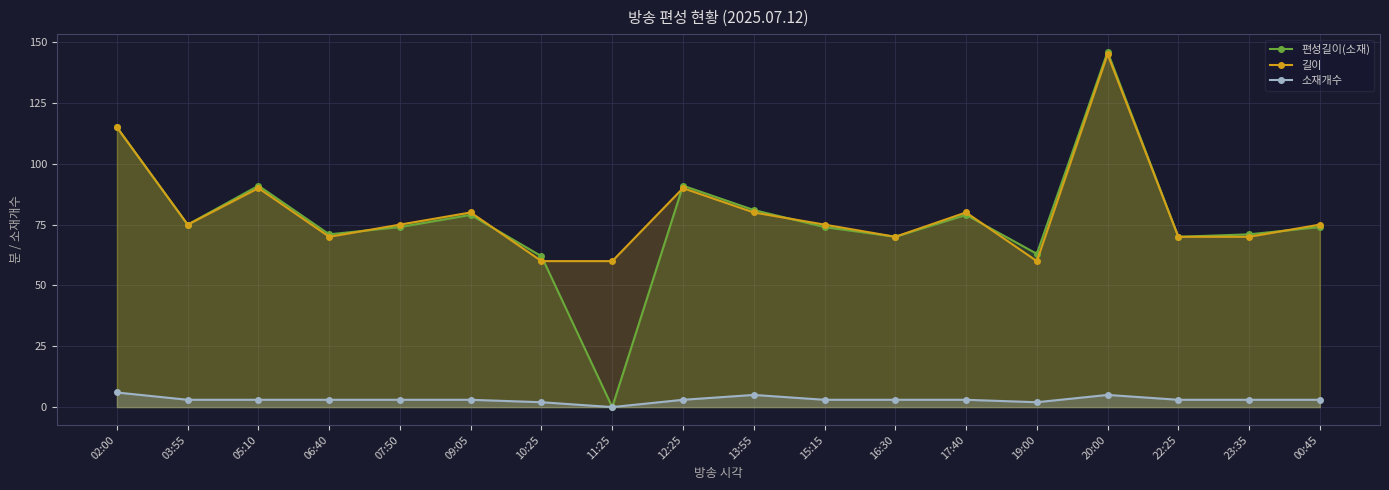

Reading left to right, transcribe all the data shown in this chart.

편성길이(소재): 02:00=115	03:55=75	05:10=91	06:40=71	07:50=74	09:05=79	10:25=62	11:25=0	12:25=91	13:55=81	15:15=74	16:30=70	17:40=79	19:00=63	20:00=146	22:25=70	23:35=71	00:45=74
길이: 02:00=115	03:55=75	05:10=90	06:40=70	07:50=75	09:05=80	10:25=60	11:25=60	12:25=90	13:55=80	15:15=75	16:30=70	17:40=80	19:00=60	20:00=145	22:25=70	23:35=70	00:45=75
소재개수: 02:00=6	03:55=3	05:10=3	06:40=3	07:50=3	09:05=3	10:25=2	11:25=0	12:25=3	13:55=5	15:15=3	16:30=3	17:40=3	19:00=2	20:00=5	22:25=3	23:35=3	00:45=3